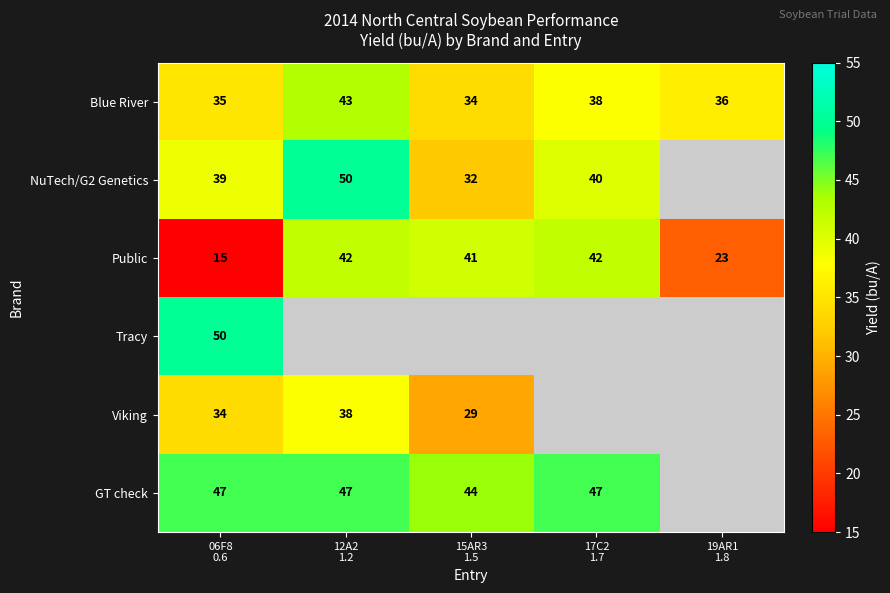

What is the difference between the maximum and minimum values in the Blue River series?

9